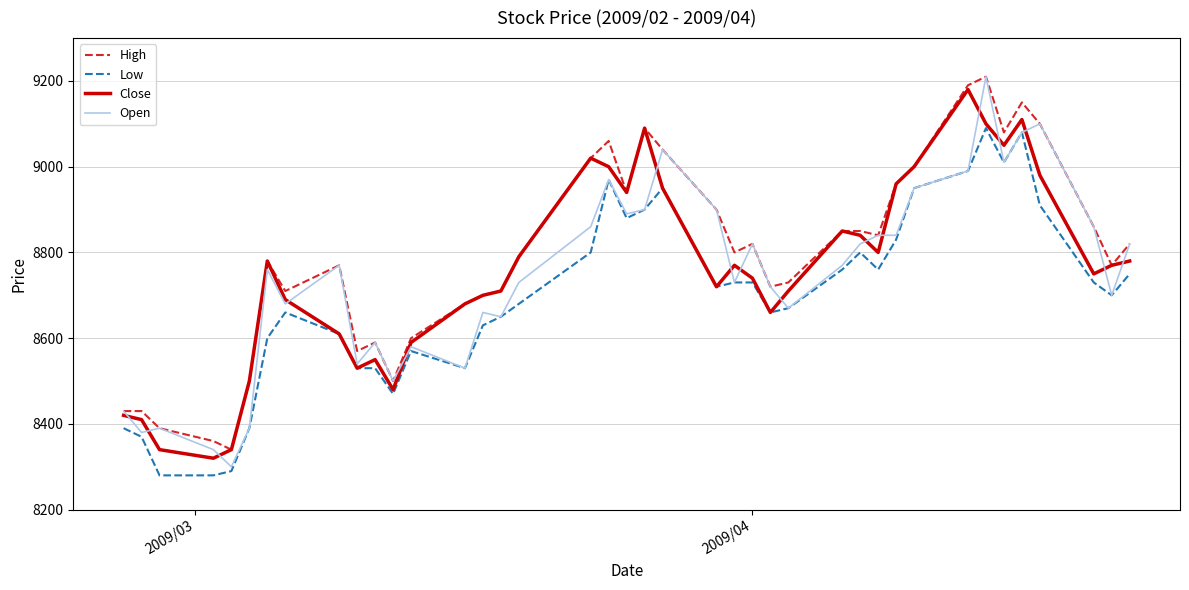

How many lines are shown in the chart?

4